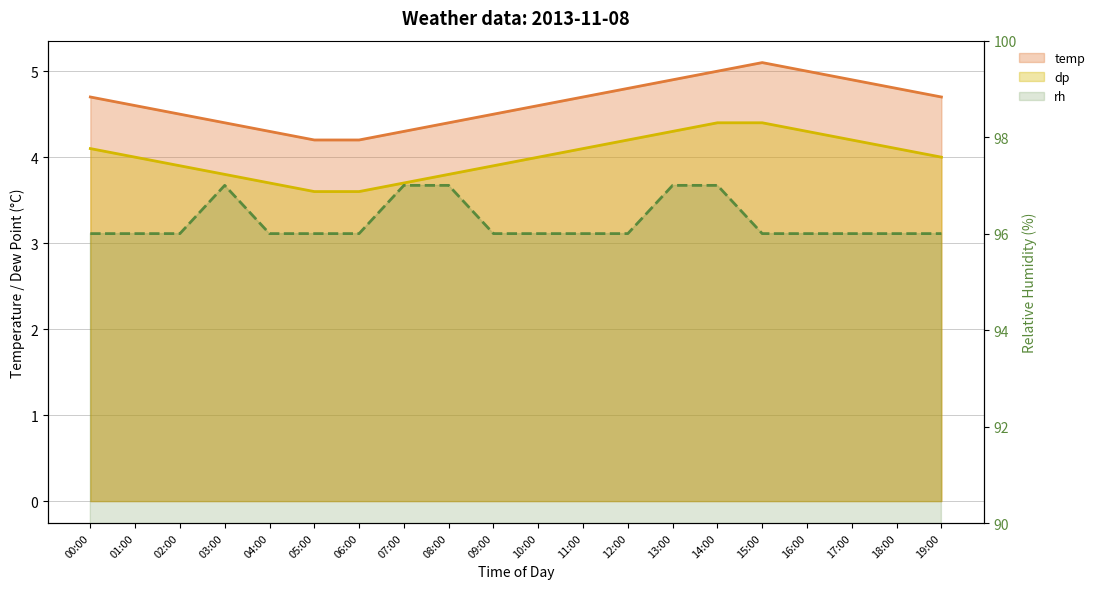

What position from the right is 03:00?

17